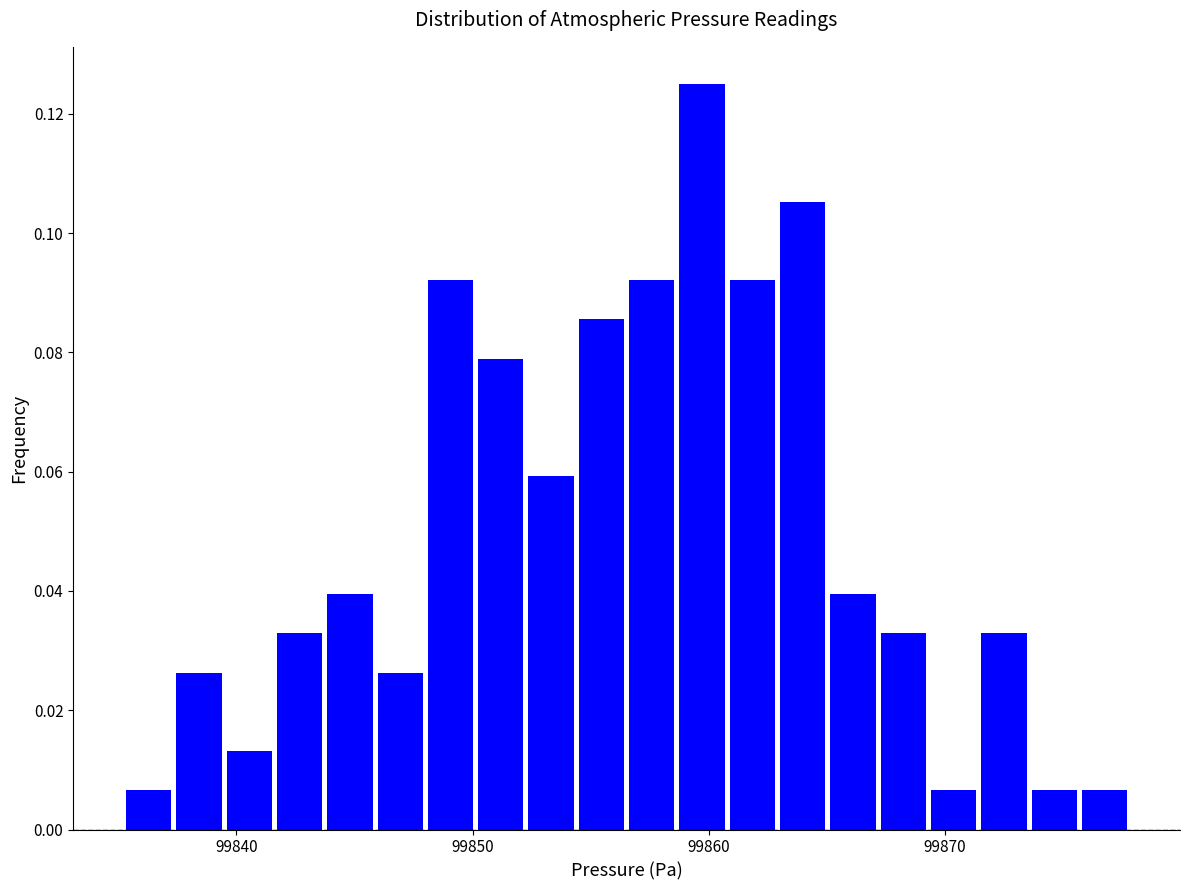

Around what value on the x-axis is the tallest bar? Give the approximate position of its centre, as read against the axis.

99860